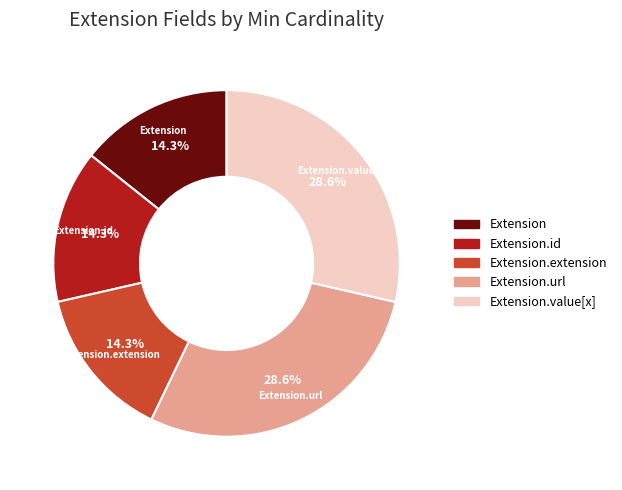

Count the number of slices in the pie.

5